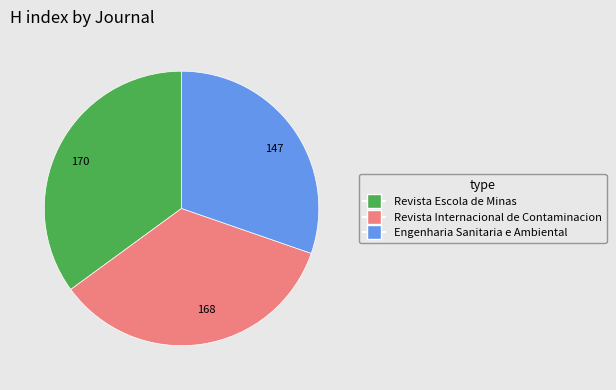

Is there a majority slice in this chart?

No